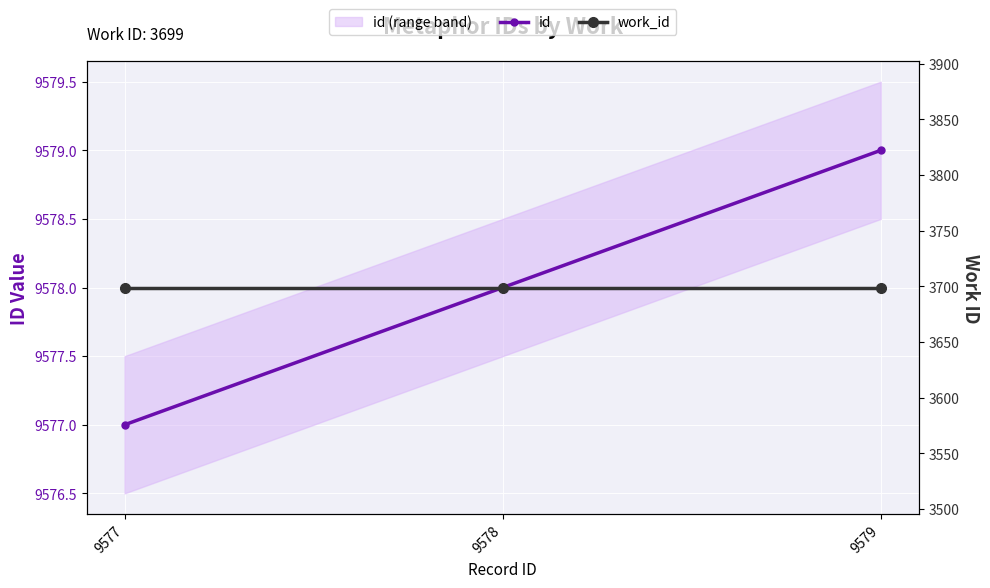

Rank the categories by id value from lowest to highest.

9577, 9578, 9579